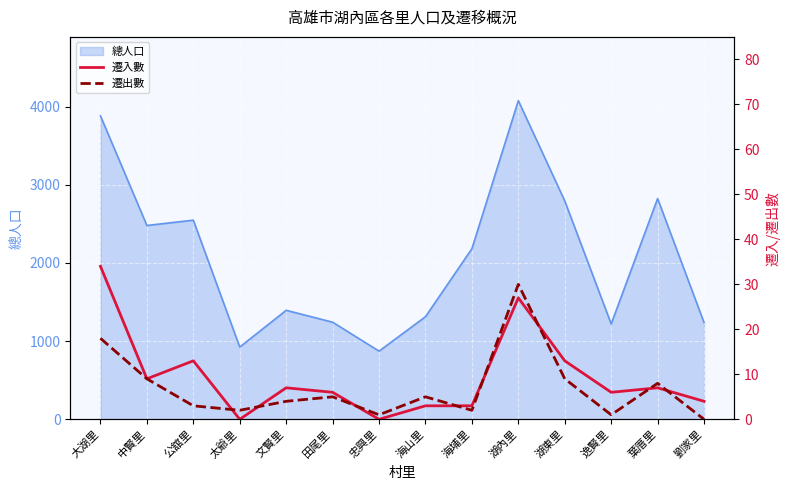

True or false: 遷出數 has a value of 11 at 葉厝里.

False